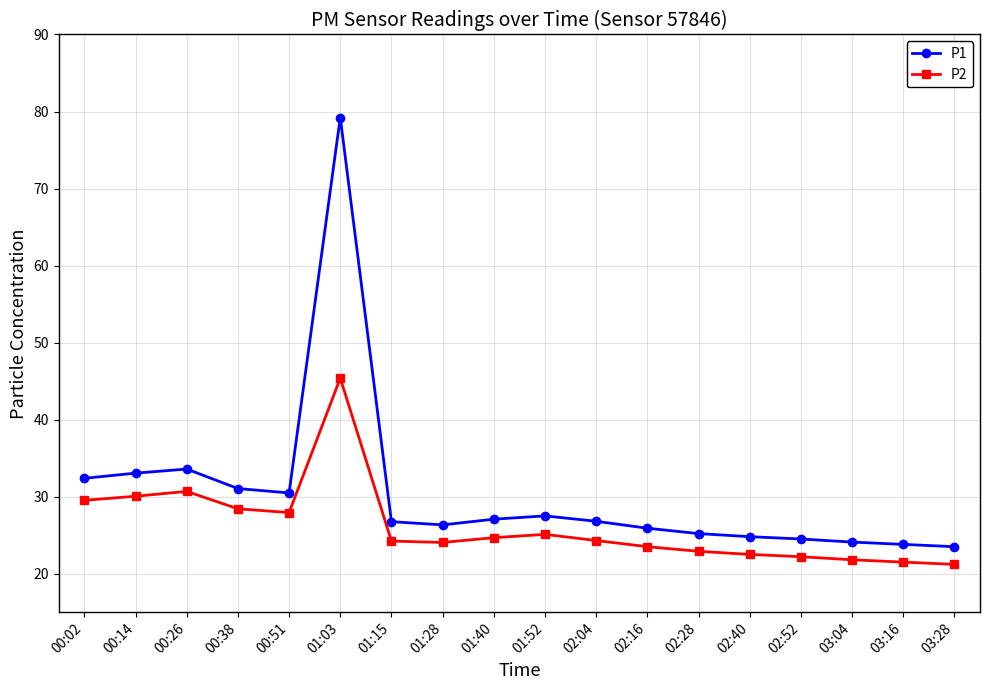

What is the total value across all series at 01:15?

51.0